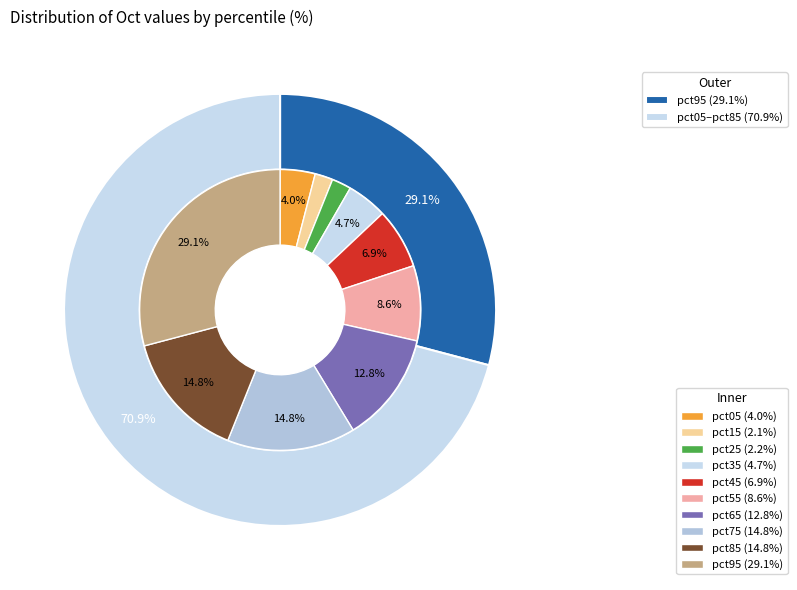

To the nearest percent, what is the difference between the largest and smallest slice percentages?

27%